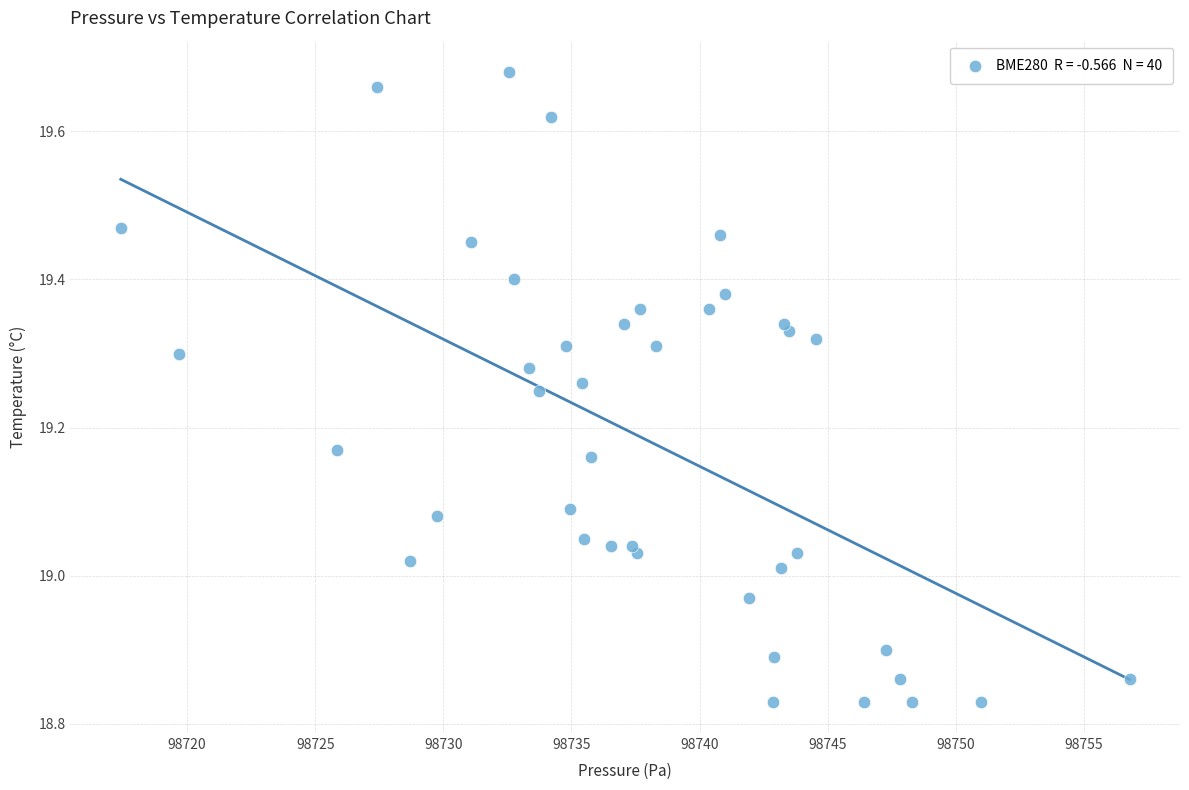

What is the range of X values (max minus min)?

39.4